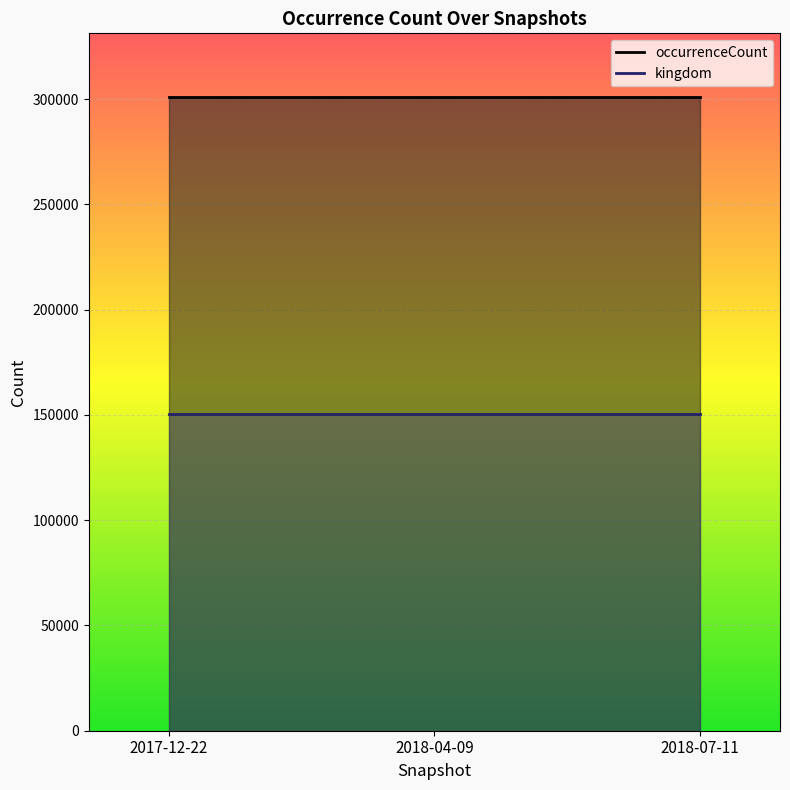

The occurrenceCount series shows 511381 at 2018-07-11. True or false?

False